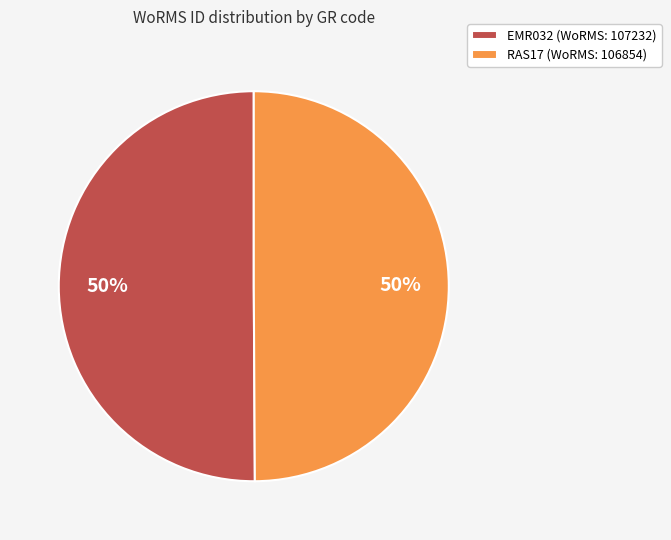

To the nearest percent, what portion does EMR032 (WoRMS: 107232) represent?

50%